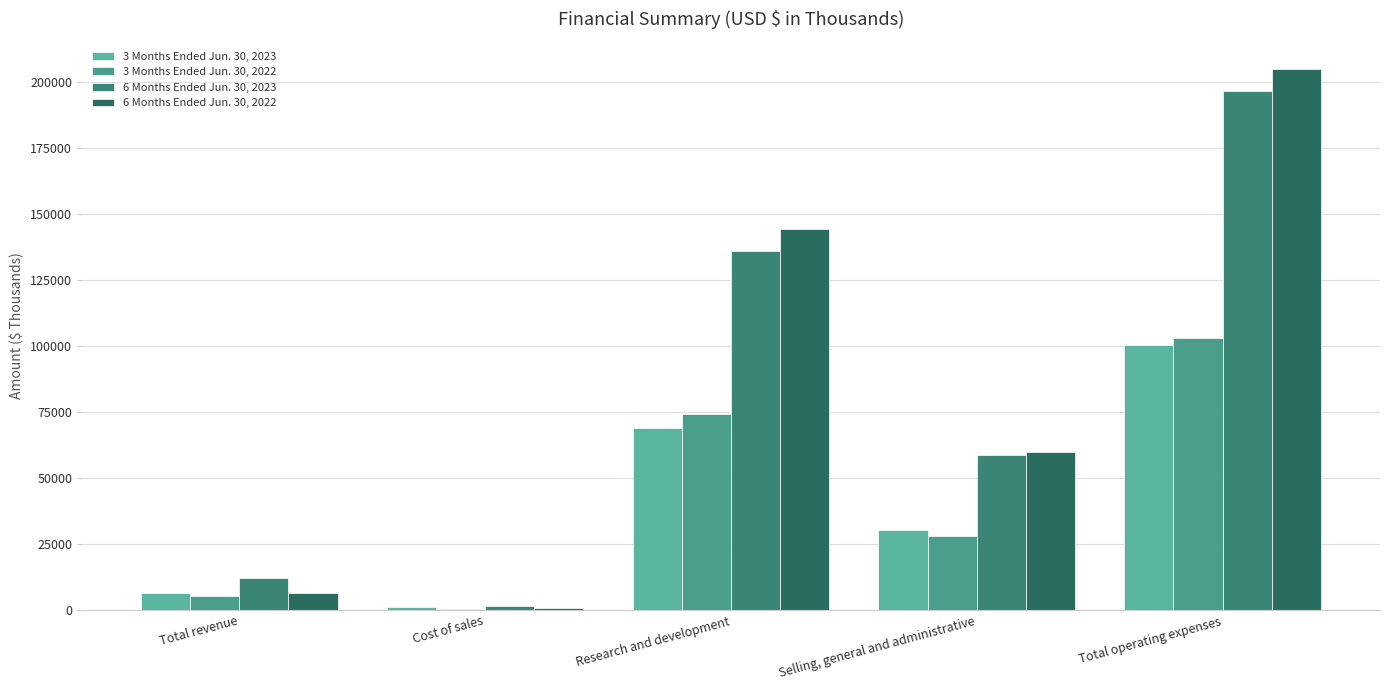

What is the label of the 2nd bar from the right?

Selling, general and administrative